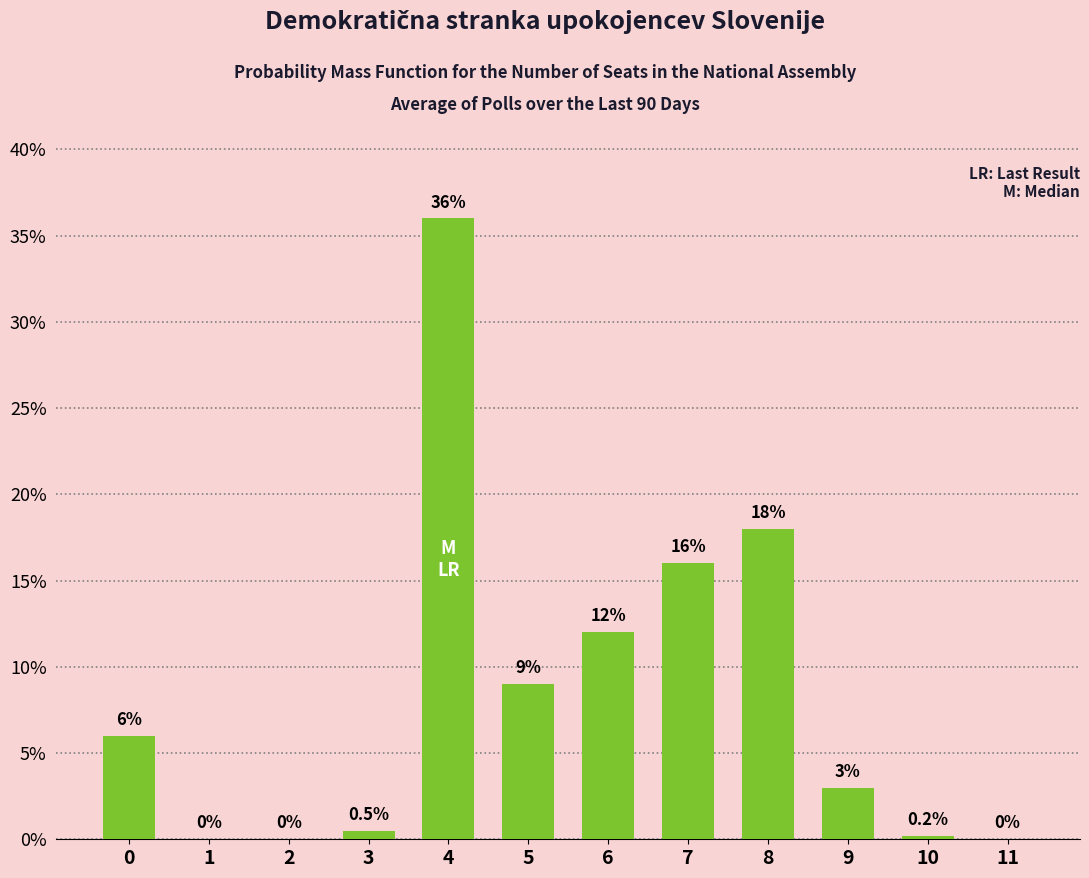

True or false: the data shows 10.5 at 0.

False